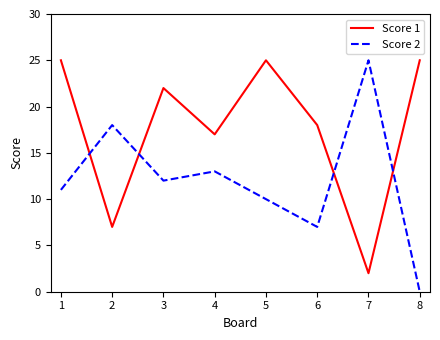

Which category has the lowest value across all series?

8